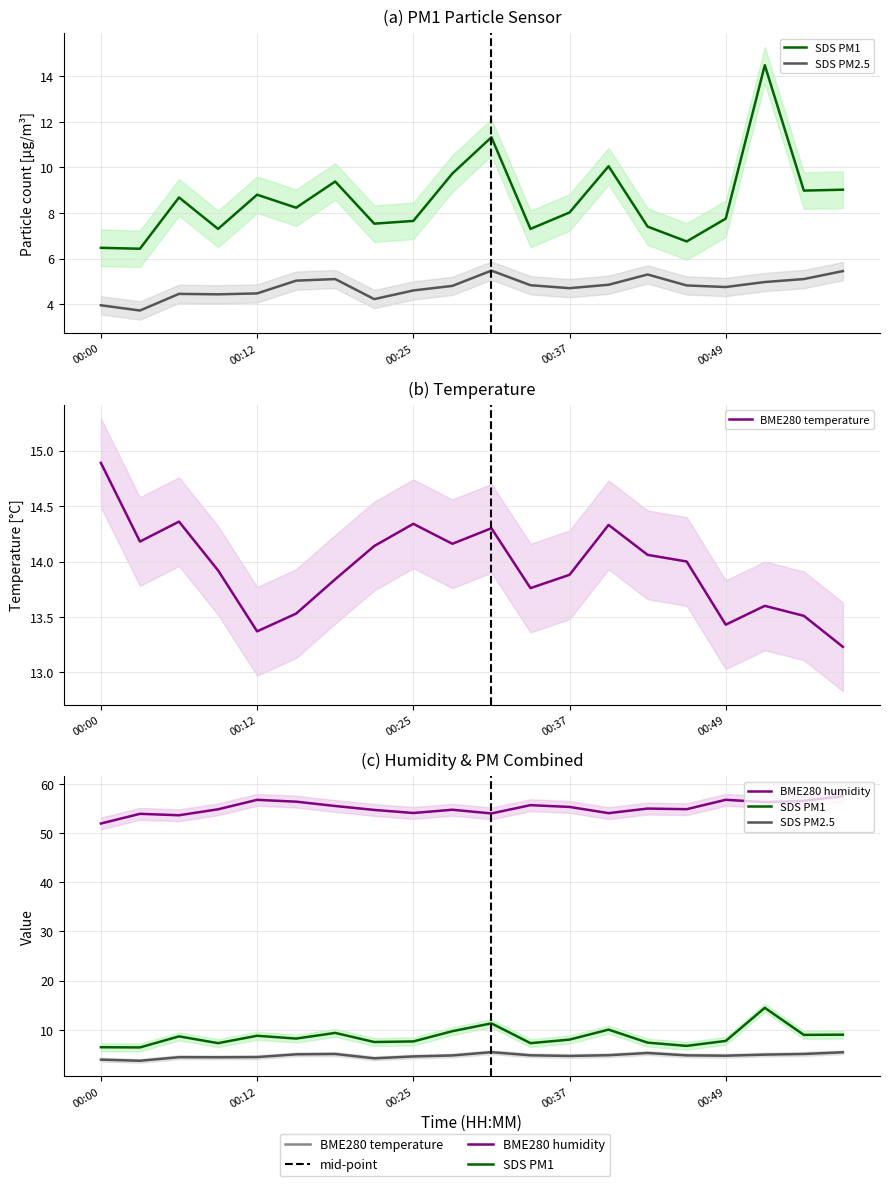

What are all the series names shown in the legend?

SDS PM1, SDS PM2.5, BME280 temperature, BME280 humidity